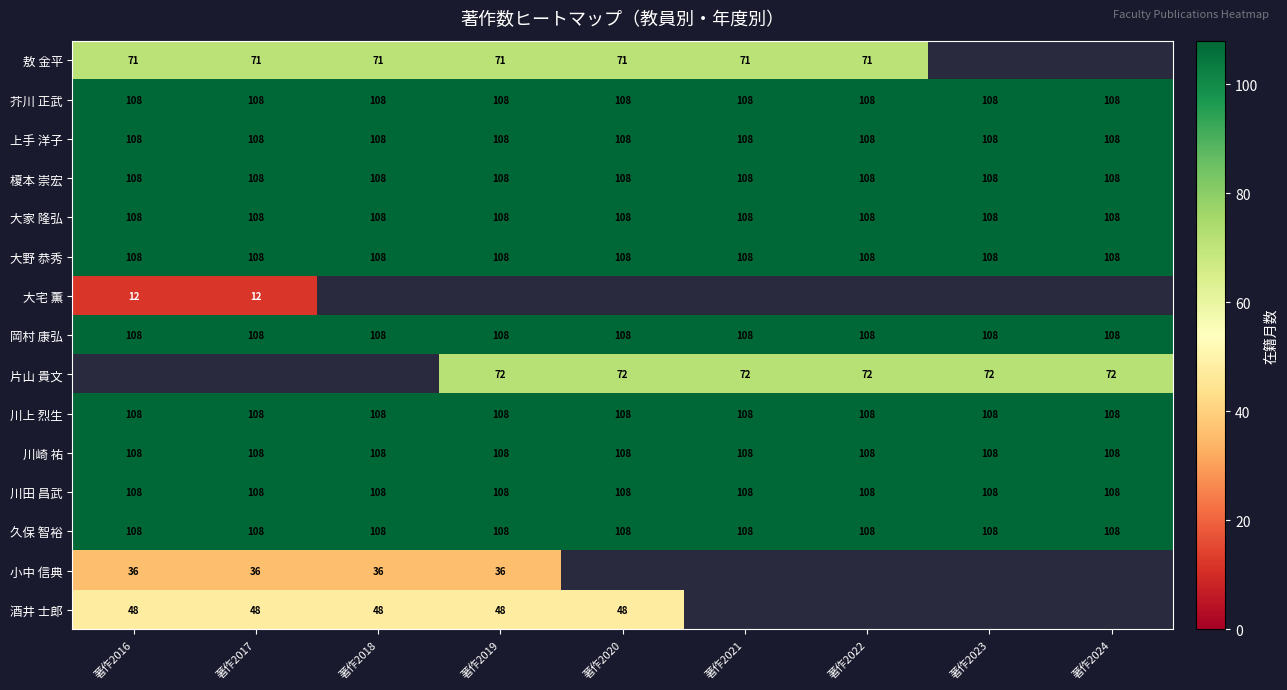

Which has a higher value, 著作2023 or 著作2017?

著作2017